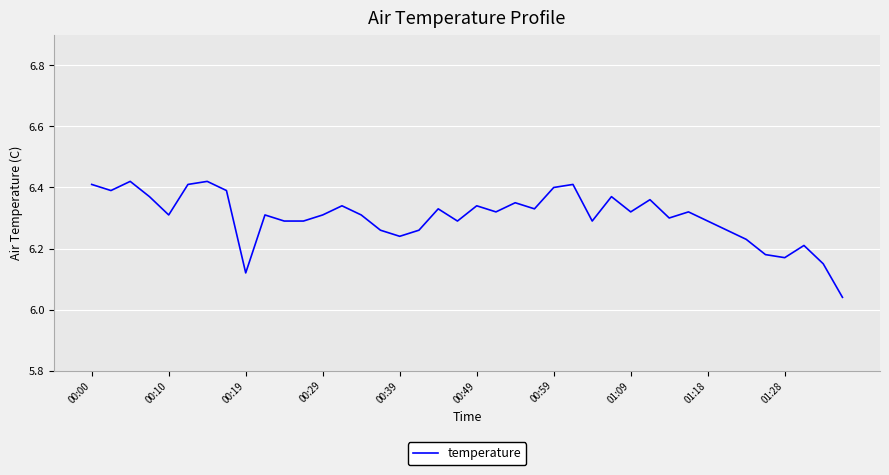

How many series are shown in this chart?

1